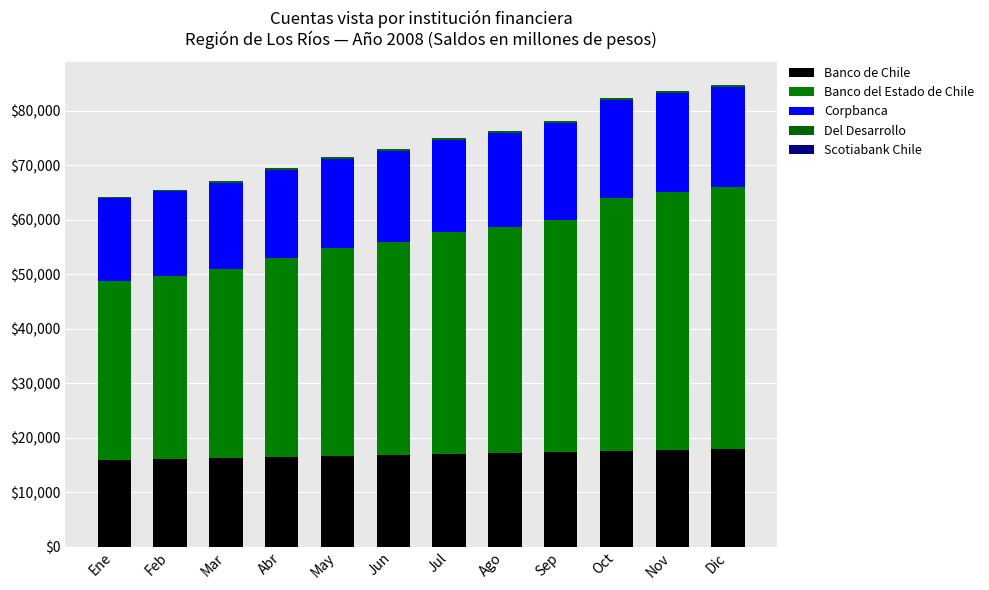

Count the number of data series in this chart.

5